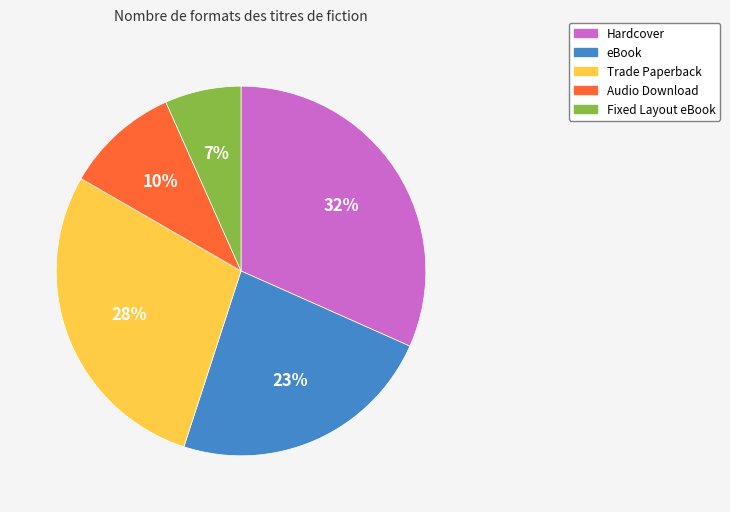

True or false: Fixed Layout eBook accounts for 1% of the total.

False